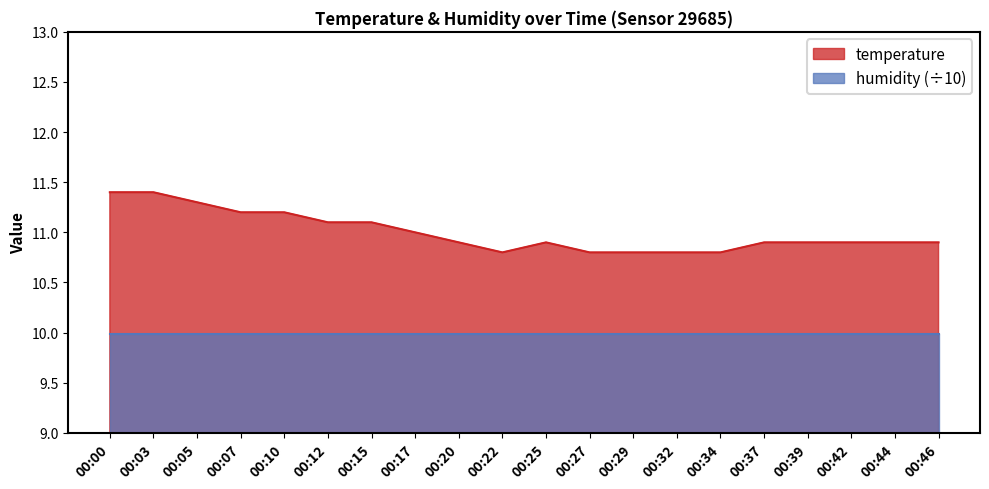

What is the ratio of the value at 00:39 to the value at 00:03?

1.0